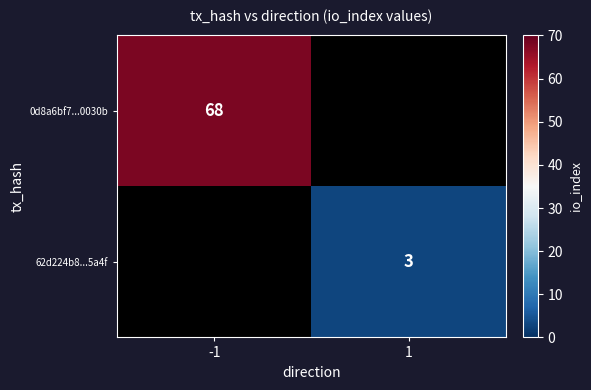

At how many categories does at least one series exceed 66?

1